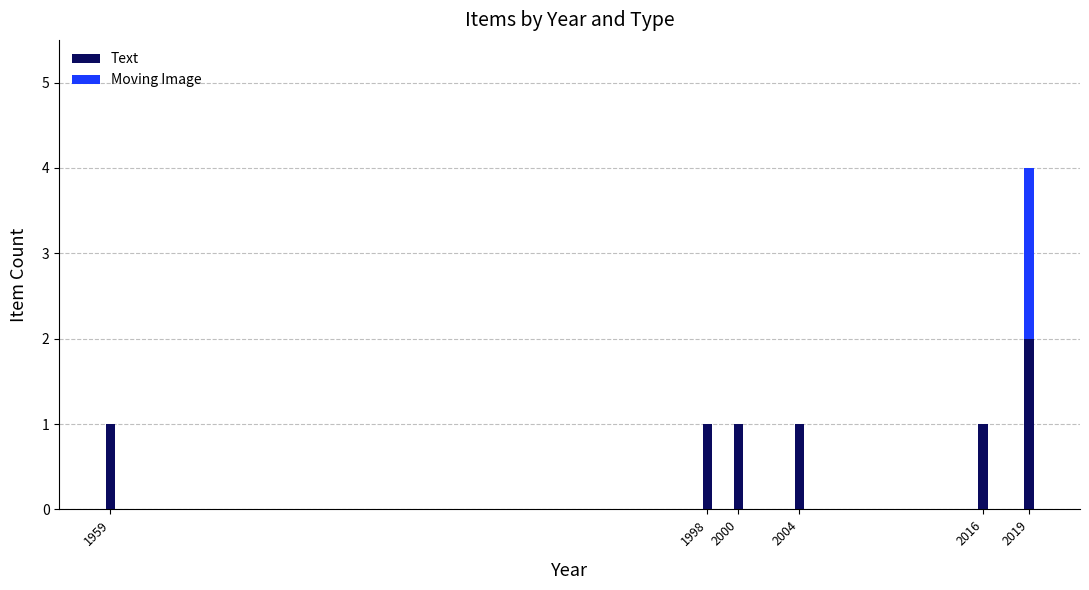

Reading right to left, list the values for the Text series.

2019=2	2016=1	2004=1	2000=1	1998=1	1959=1